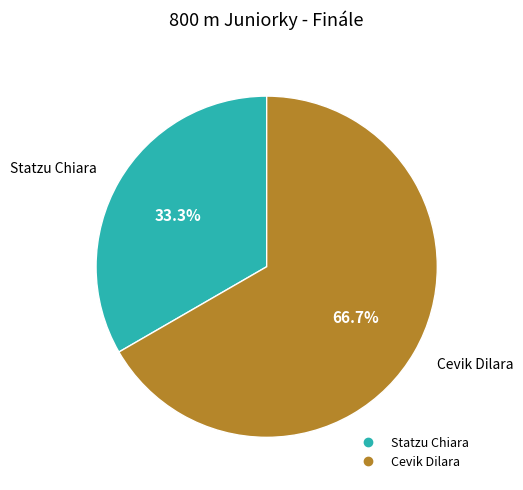

How many slices are in this pie chart?

2